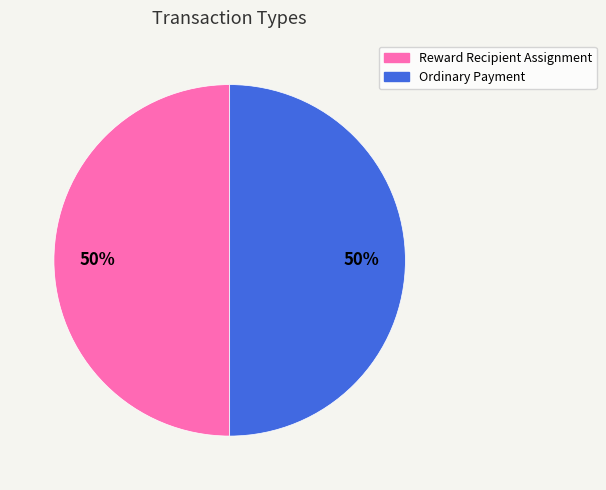

What percentage is the Ordinary Payment slice, to the nearest percent?

50%